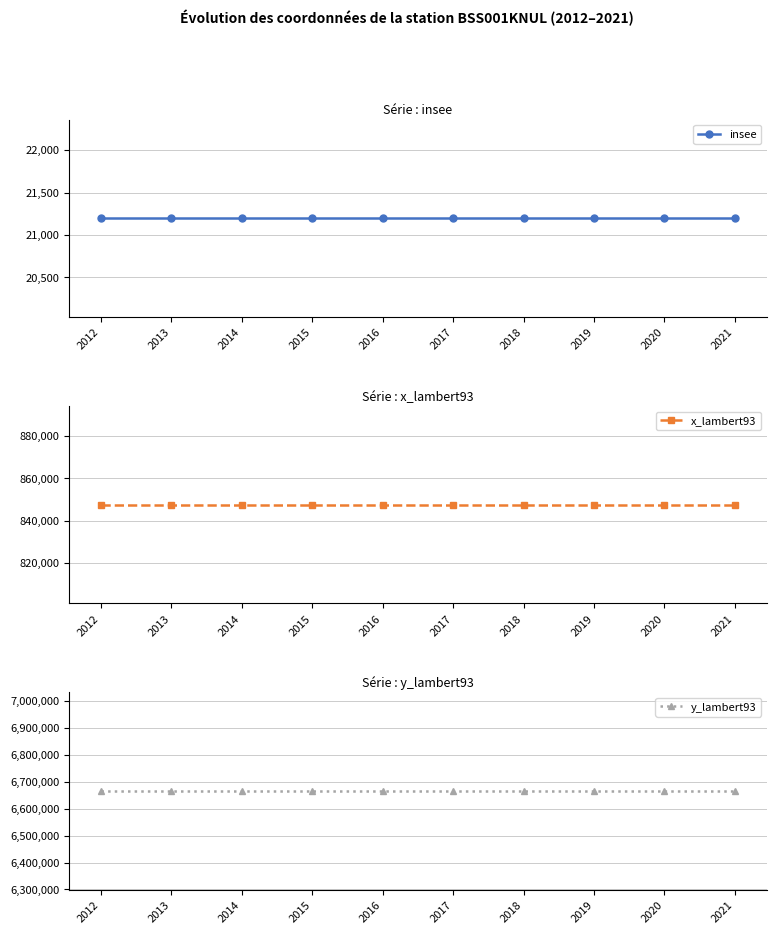

Which series has the widest spread of values?

insee